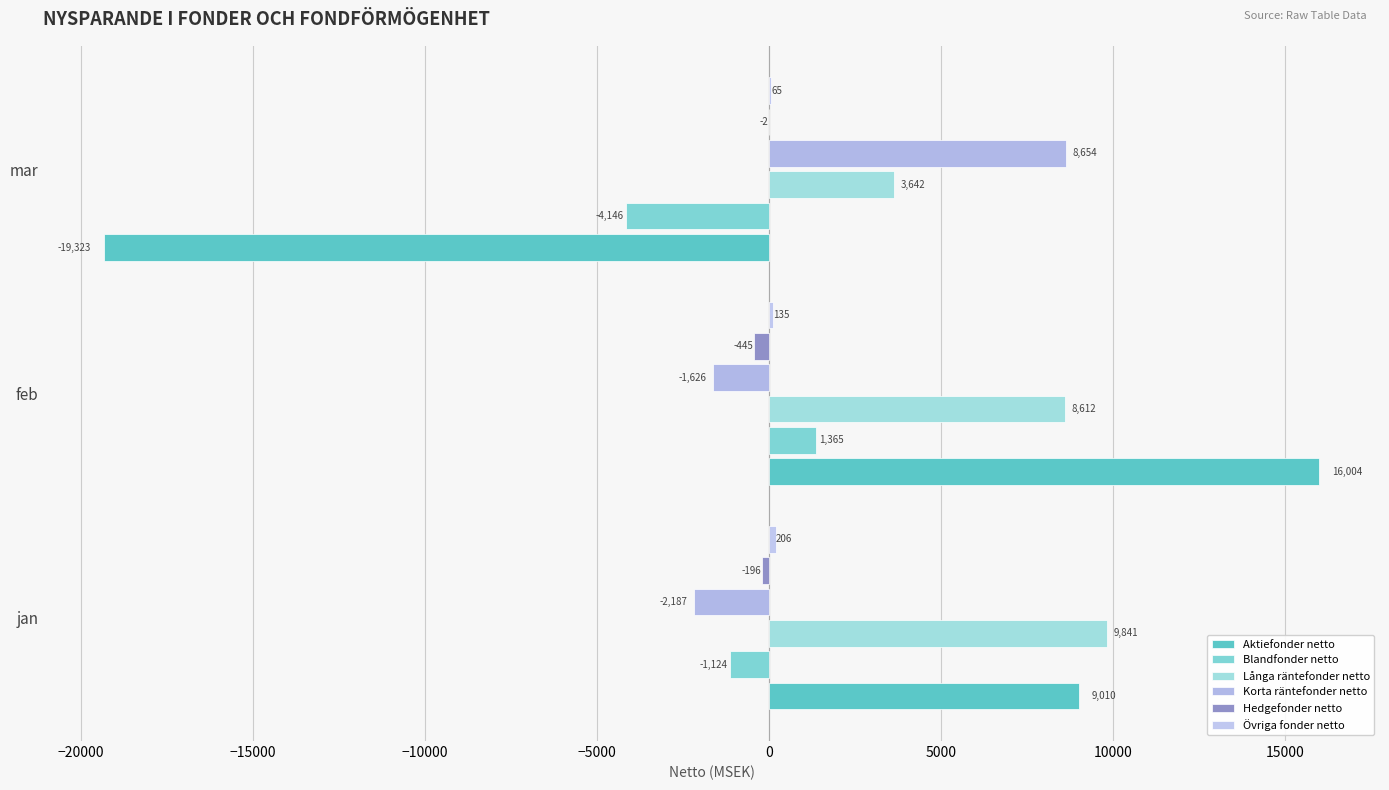

How many positive values does the Korta räntefonder netto series have?

1